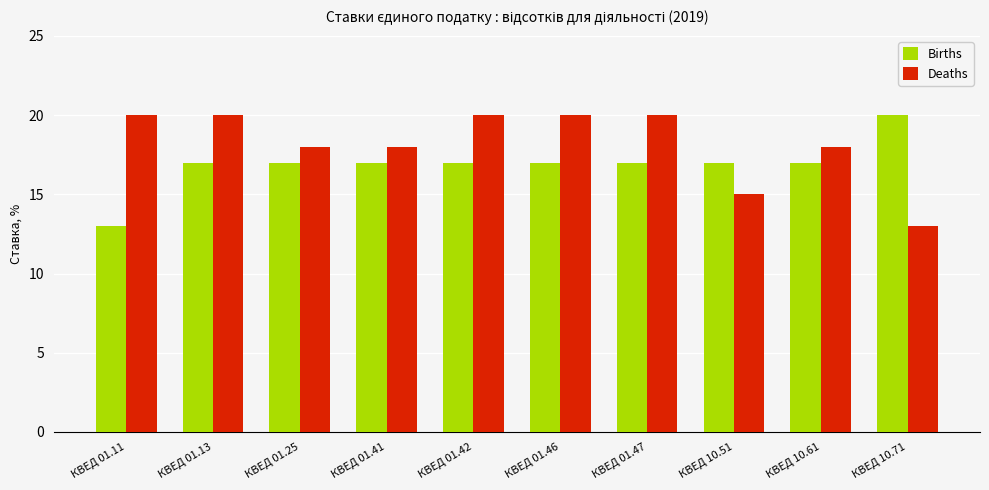

Where does the Deaths series first go above 19?

КВЕД 01.11